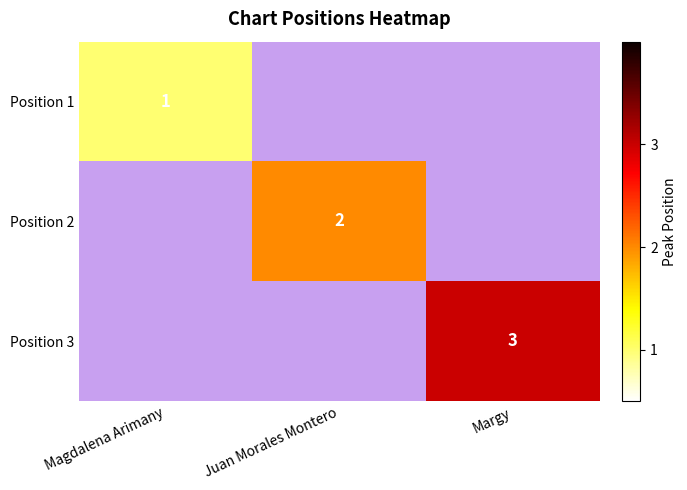

Is it true that Position 1 equals 0 at Magdalena Arimany?

False